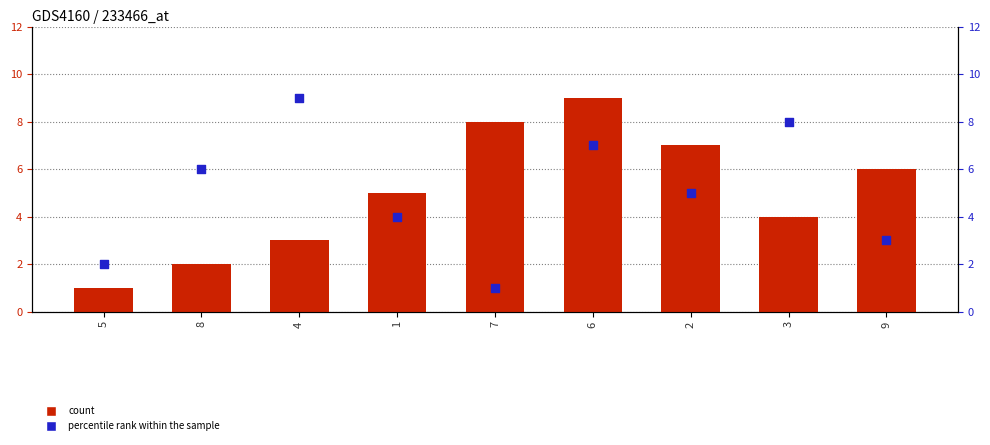

At which category is the sum across all series the highest?

6